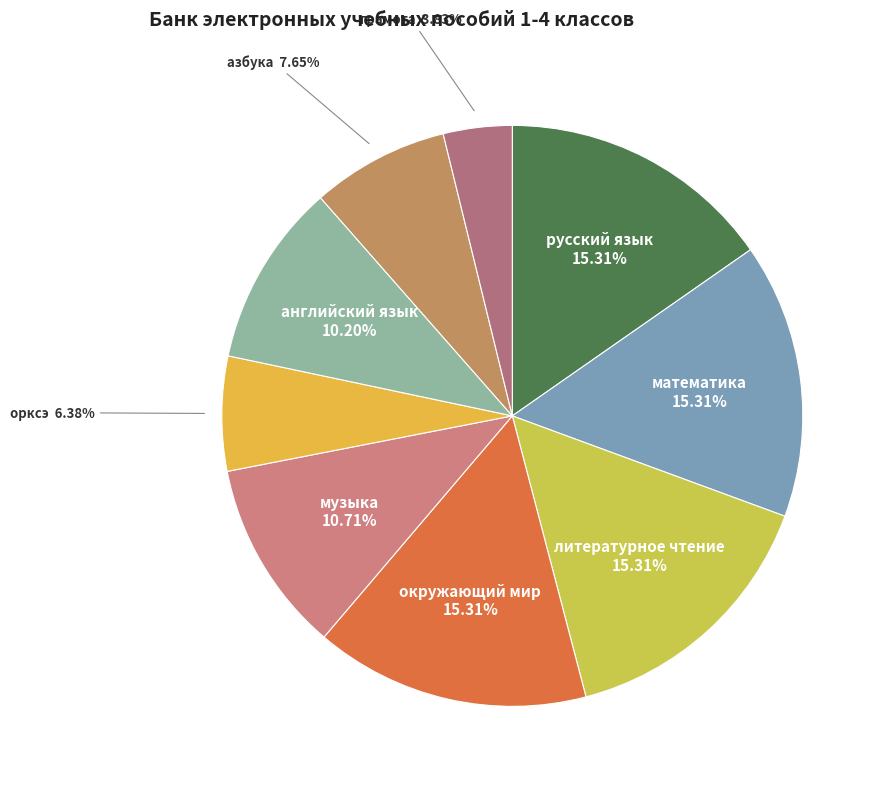

What percentage do русский язык and азбука together represent?

23.0%